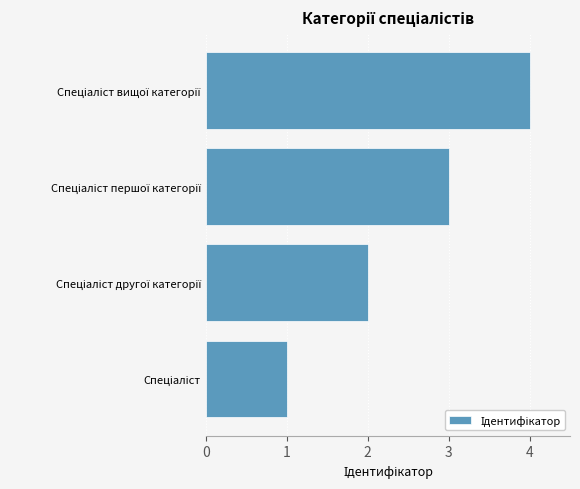

What is the minimum value shown in the chart?

1